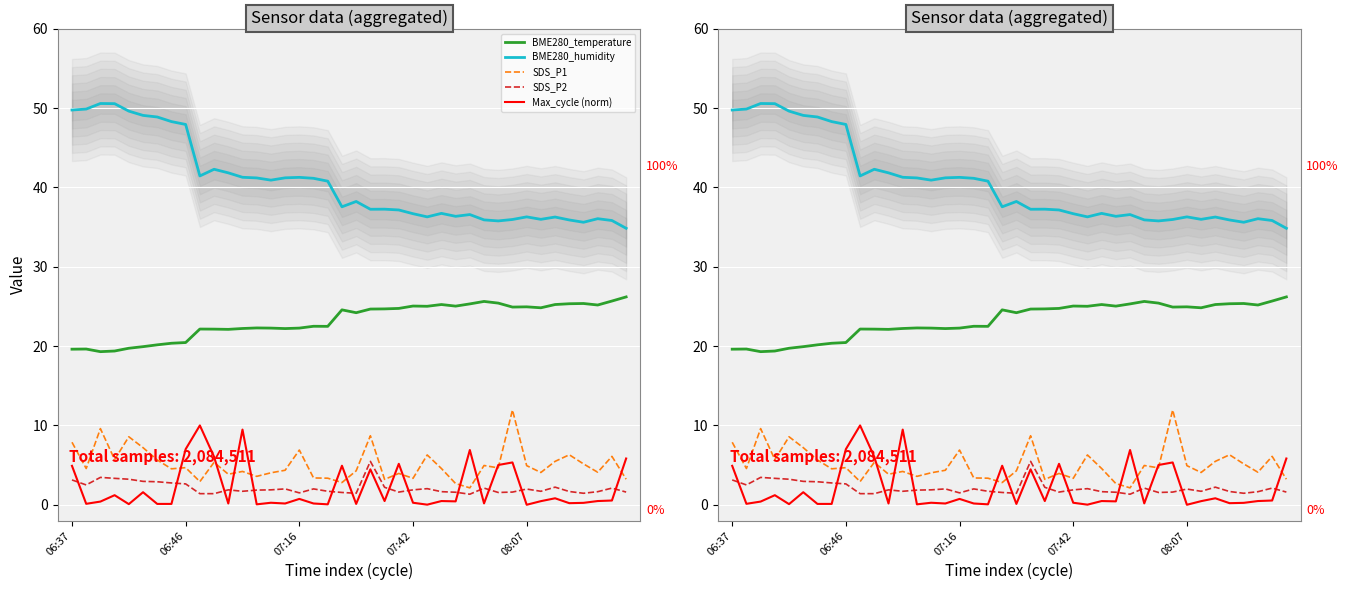

What is the sum of all Max_cycle (norm) values?

84.9